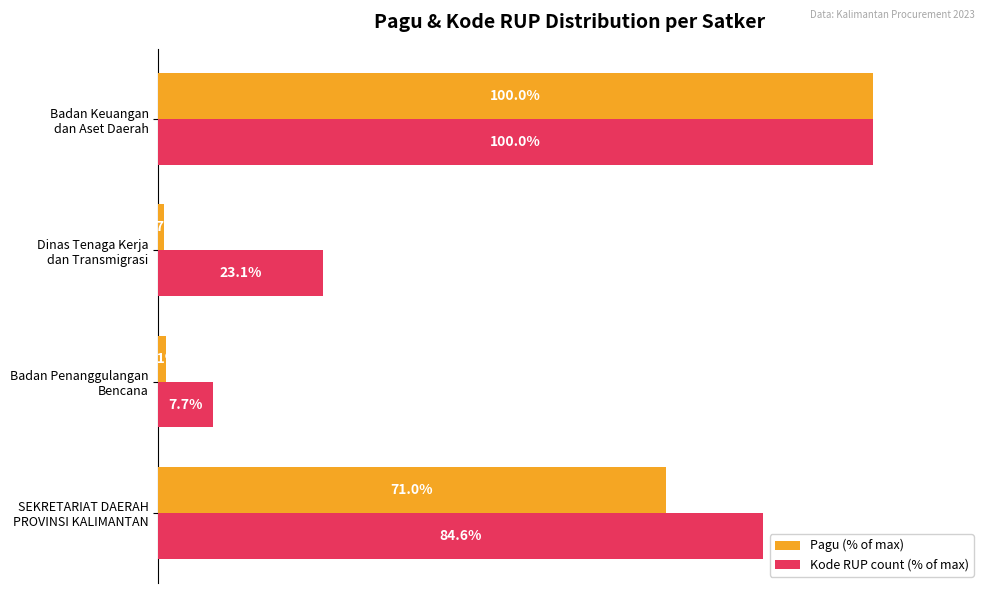

What are all the series names shown in the legend?

Pagu (% of max), Kode RUP count (% of max)